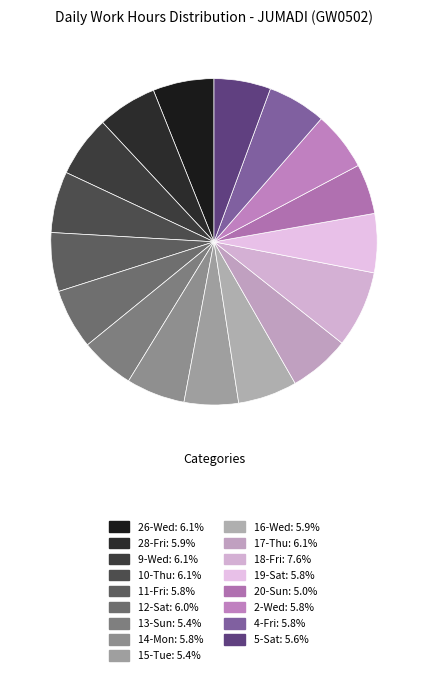

Is it true that 14-Mon is 6% of the pie?

True